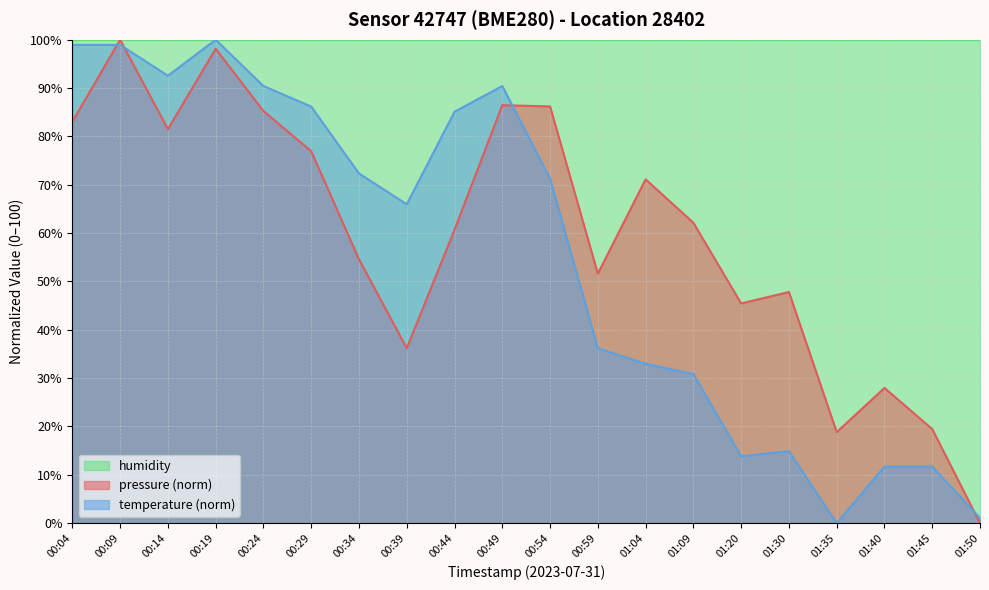

Which series has the largest total across all categories?

humidity